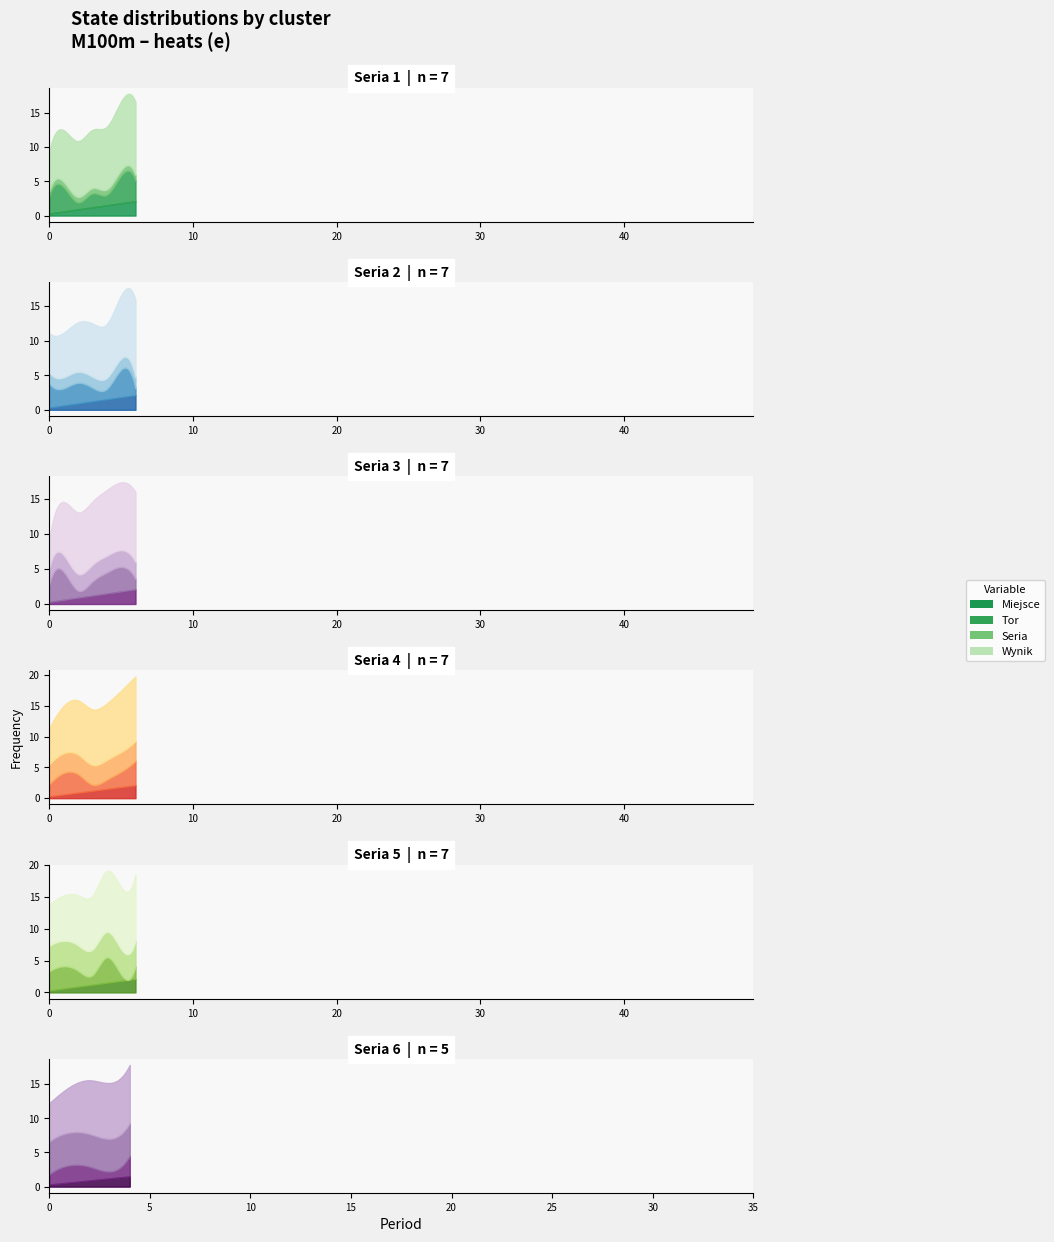

What is the difference between the second highest and minimum values in the Tor series?

6.0